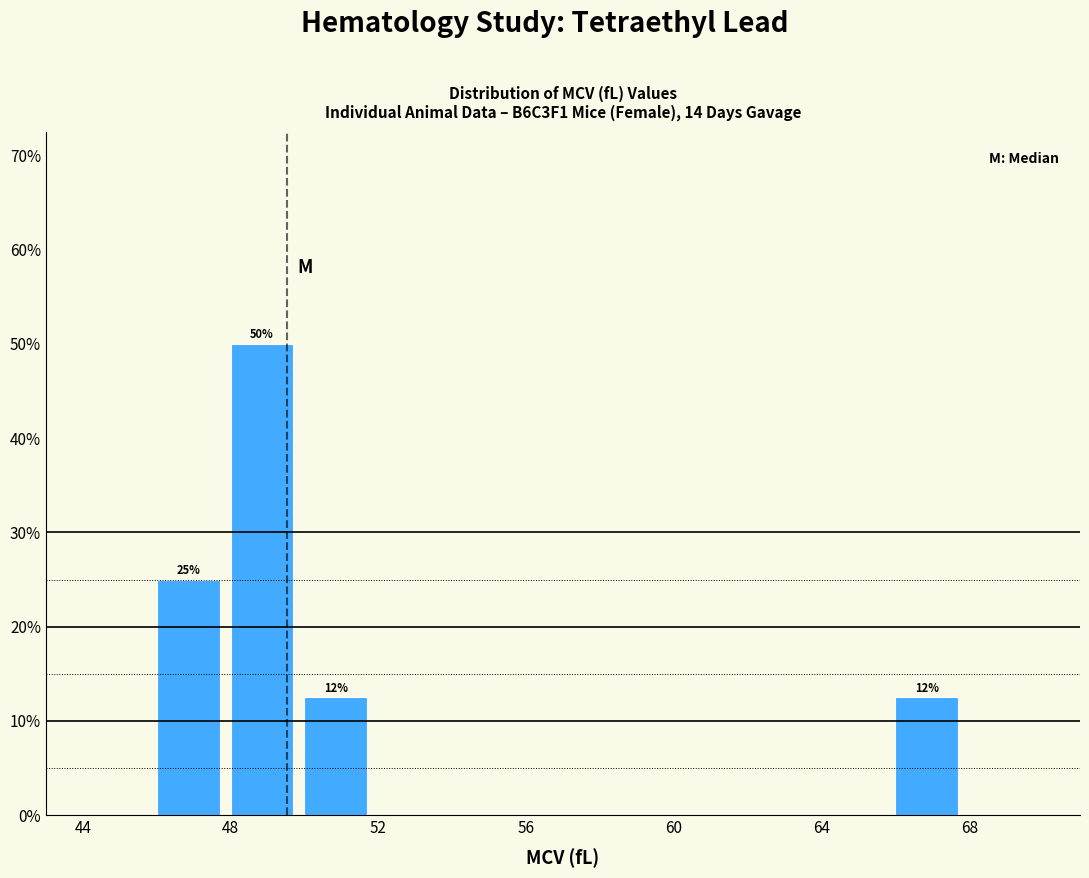

Over which range of the x-axis is the bar tallest?

48 to 50